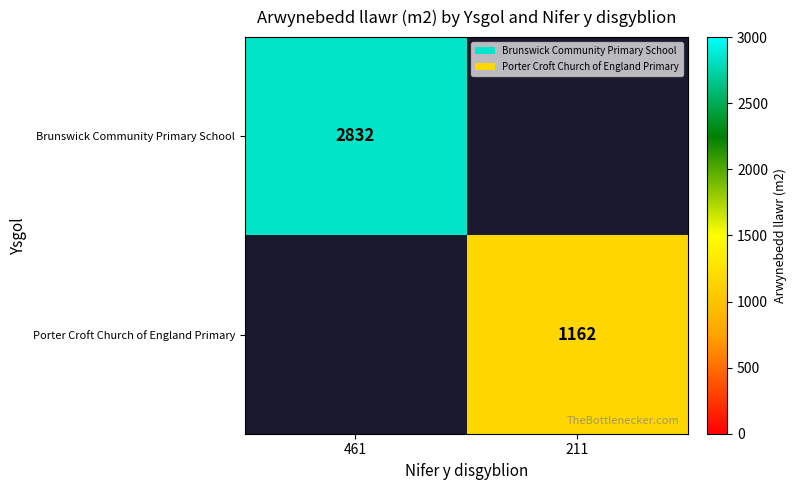

The value of Porter Croft Church of England Primary at 211 is 1590. True or false?

False